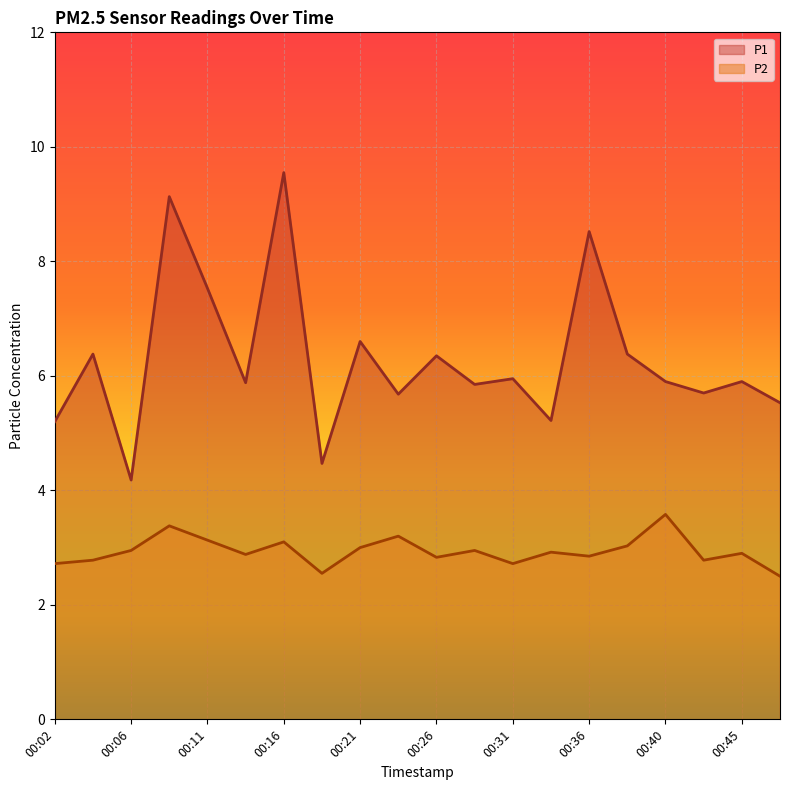

In P2, how many points are higher than both neighbors (excluding endpoints)?

7